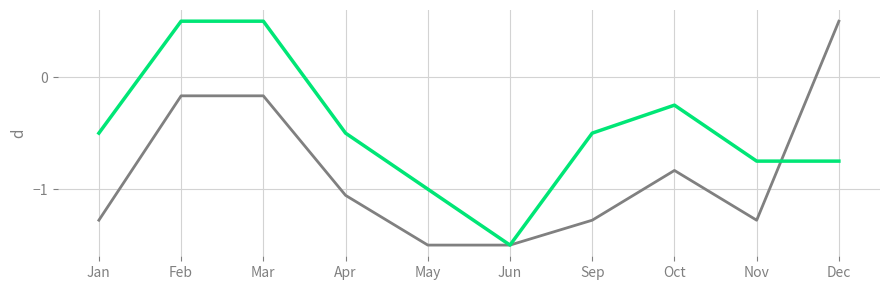

What is the smallest value displayed?

-1.5